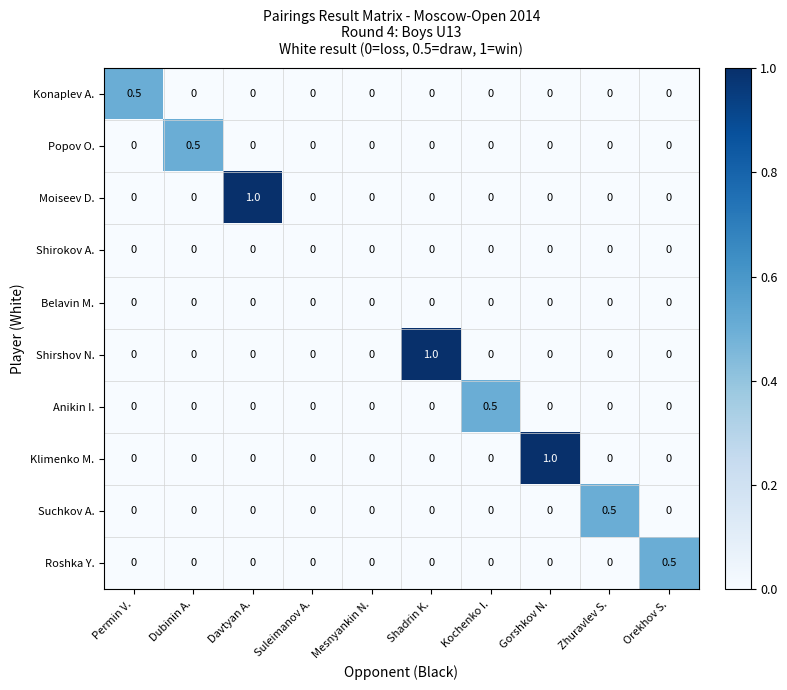

Between Permin V. and Gorshkov N., which series saw the biggest shift?

Klimenko M.